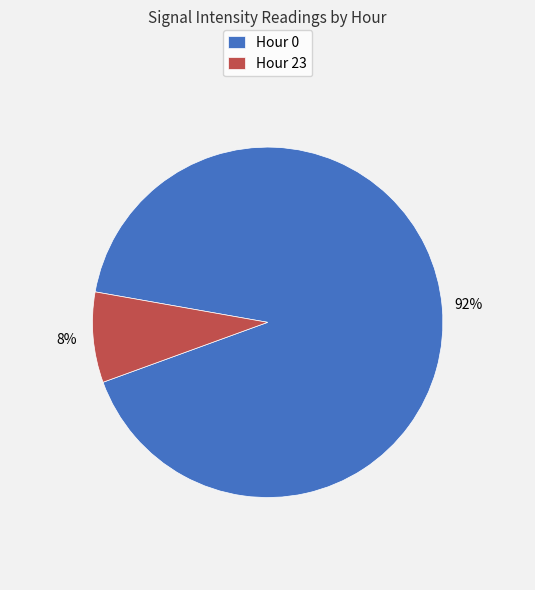

Does Hour 23 represent more than half of the total?

No